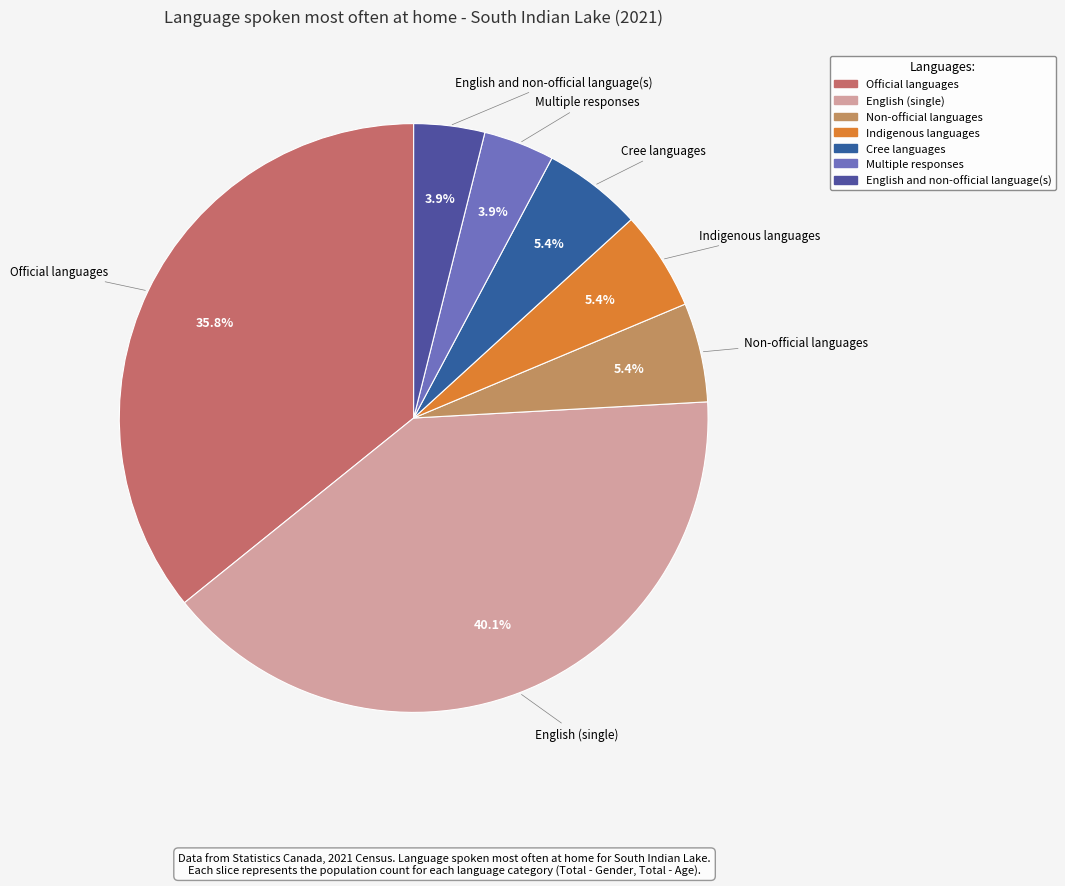

What is the largest slice in the pie chart?

English (single)